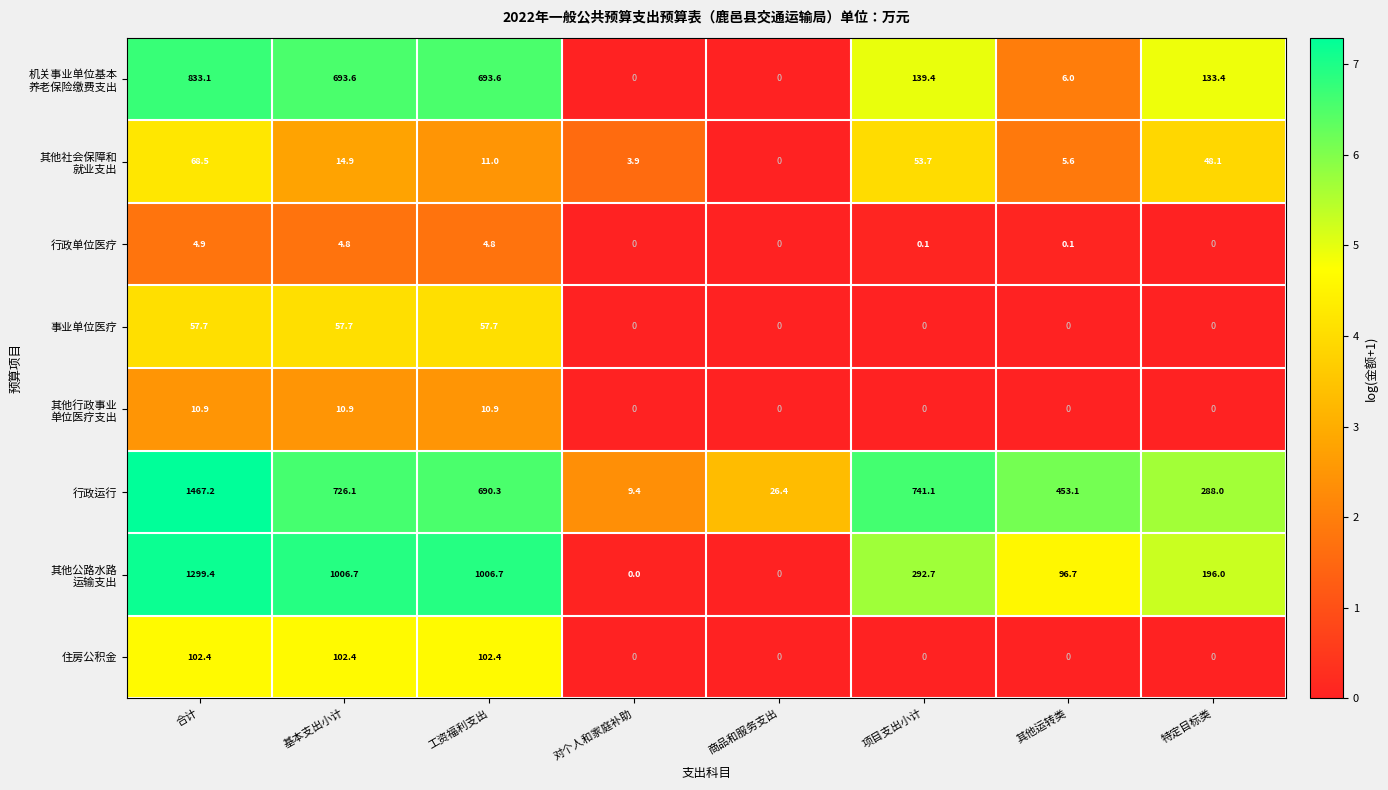

What is the difference between the second highest and second lowest values in the 事业单位医疗 series?

57.7